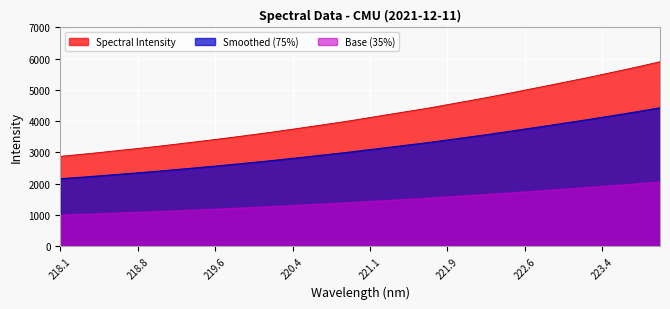

What is the difference between the maximum and minimum values in the Base (35%) series?

1060.6